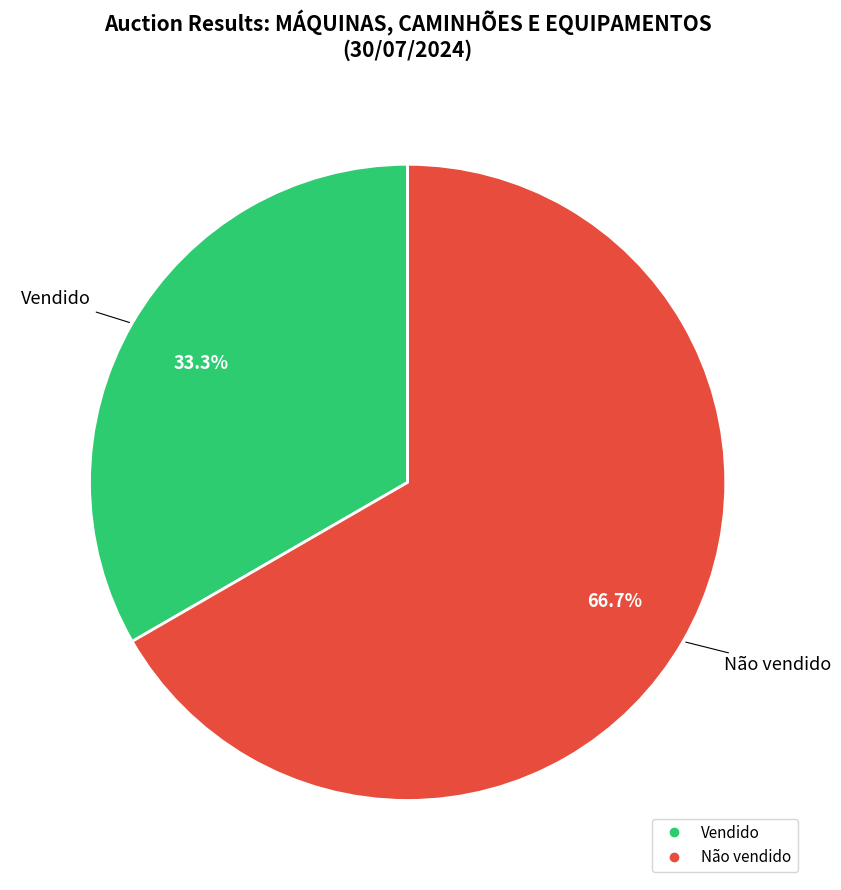

What is the total percentage of Não vendido and Vendido?

100.0%